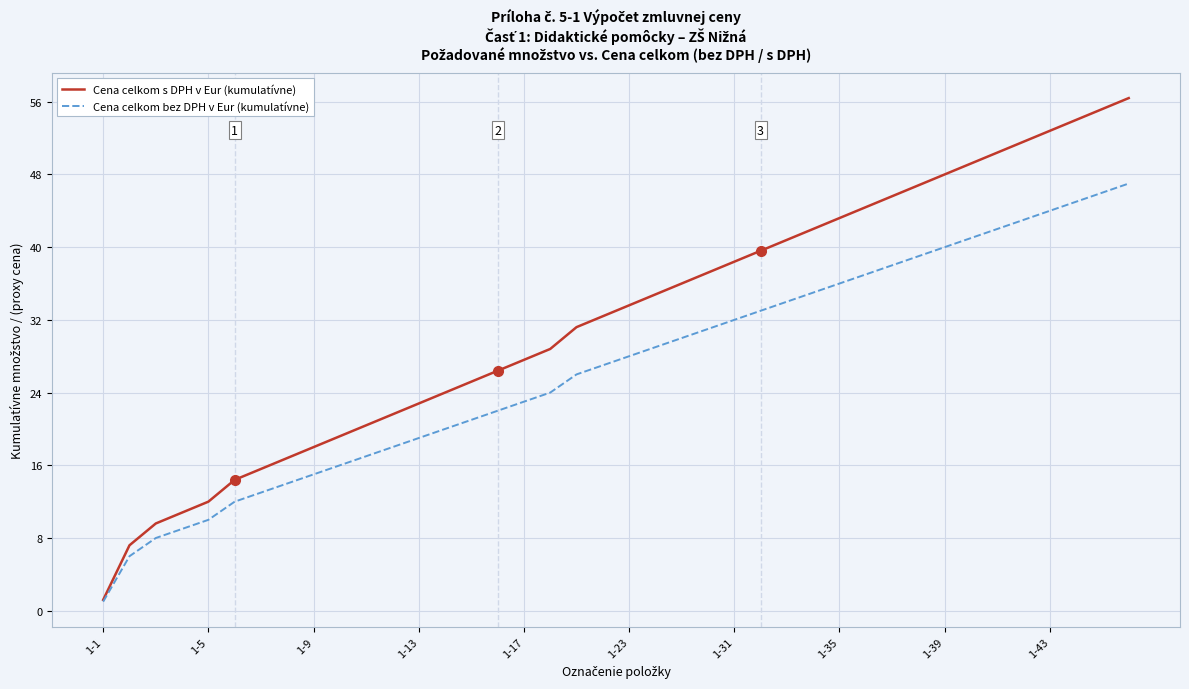

Which series has the largest range (max minus min)?

Cena celkom s DPH v Eur (kumulatívne)